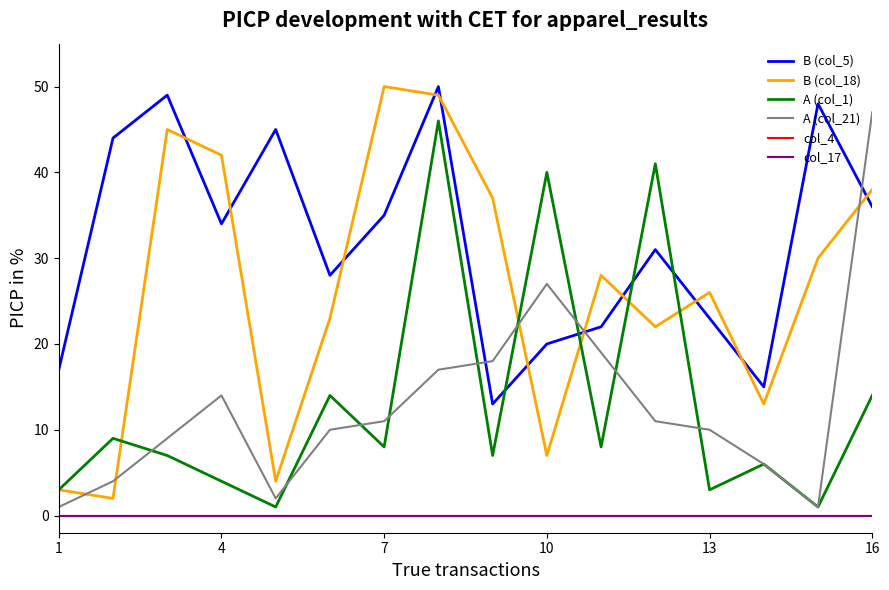

What is the sum of all B (col_18) values?

419